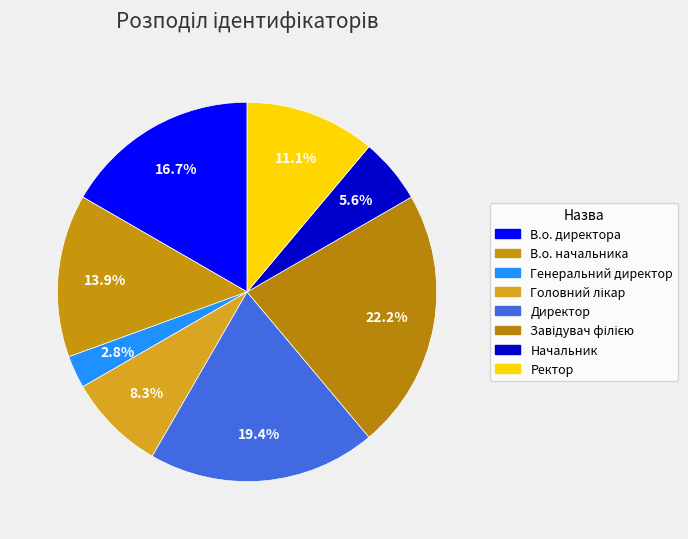

How many slices are in this pie chart?

8